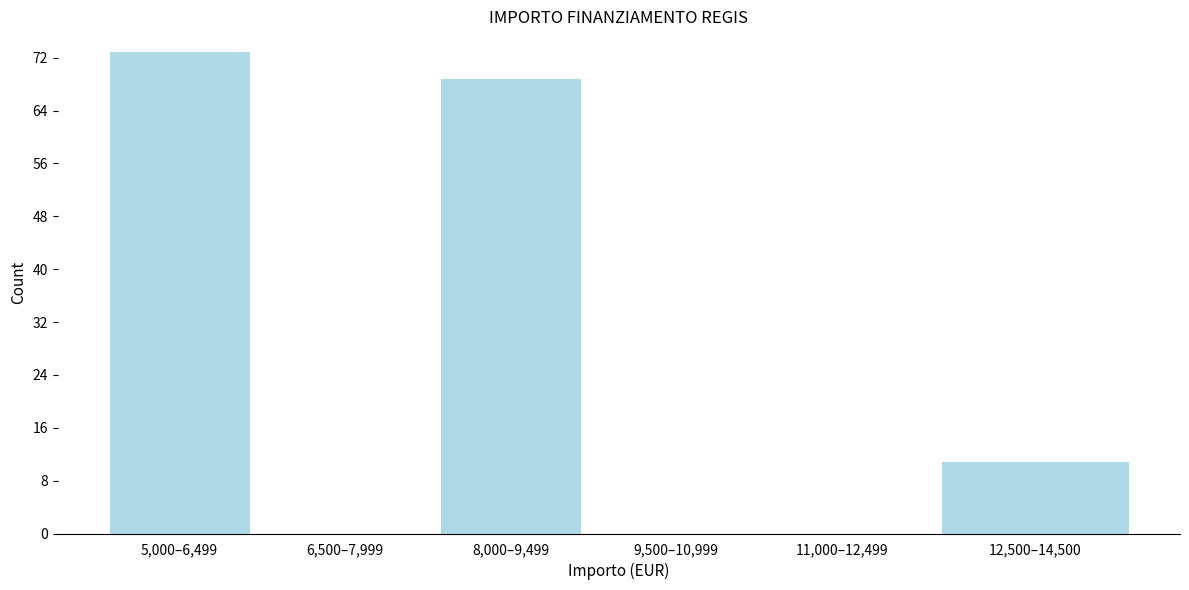

Reading right to left, extract all data points from this chart.

12,500–14,500=11	11,000–12,499=0	9,500–10,999=0	8,000–9,499=69	6,500–7,999=0	5,000–6,499=73